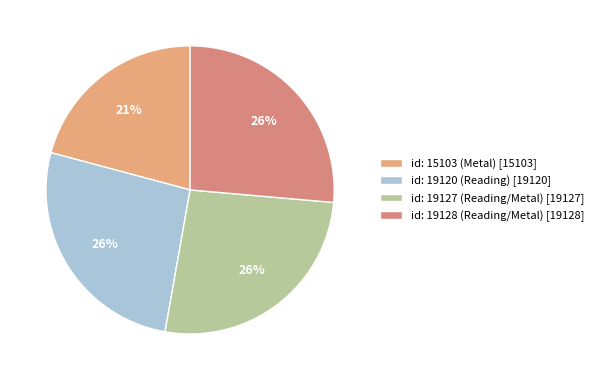

Does id: 19120 (Reading) represent more than half of the total?

No